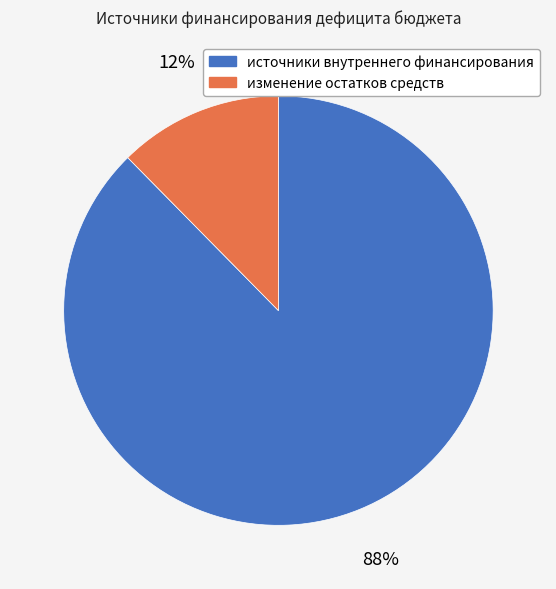

How many segments does this pie chart have?

2